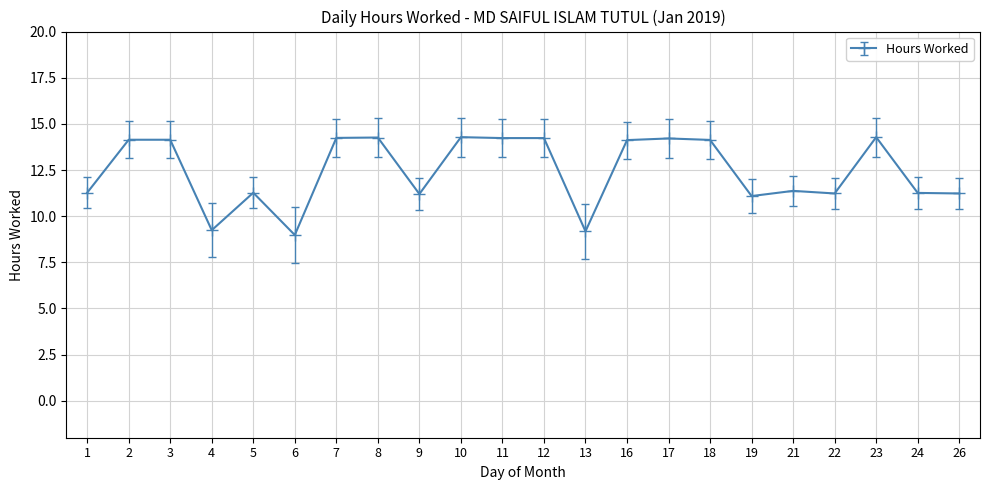

At which category does the data reach its first local valley?

4